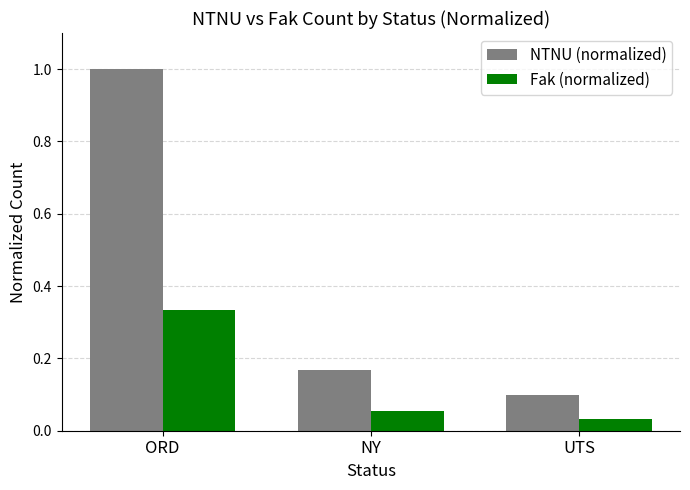

At which category is the sum across all series the highest?

ORD